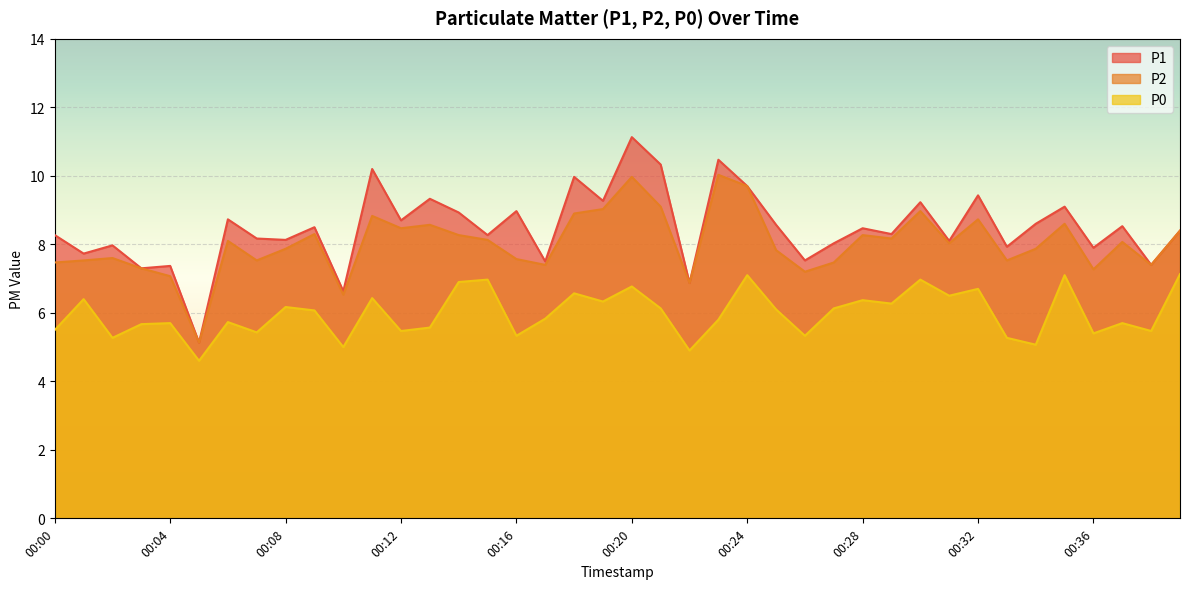

How many data points does each series have?

40